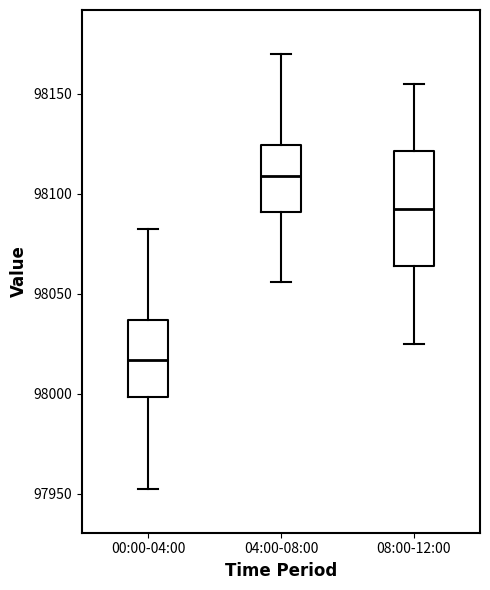

Comparing the boxes themselves (not the whiskers), which one is the tallest?

08:00-12:00